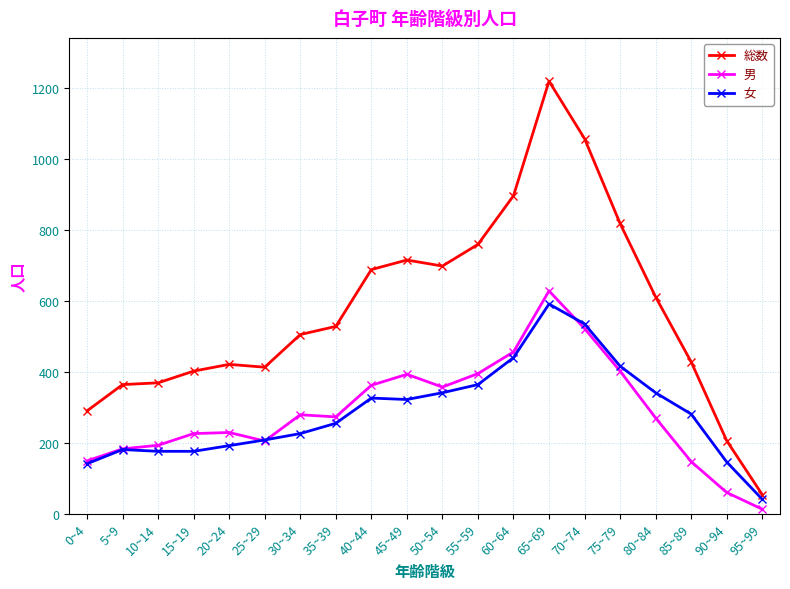

Which series changed the most between 10~14 and 35~39?

総数